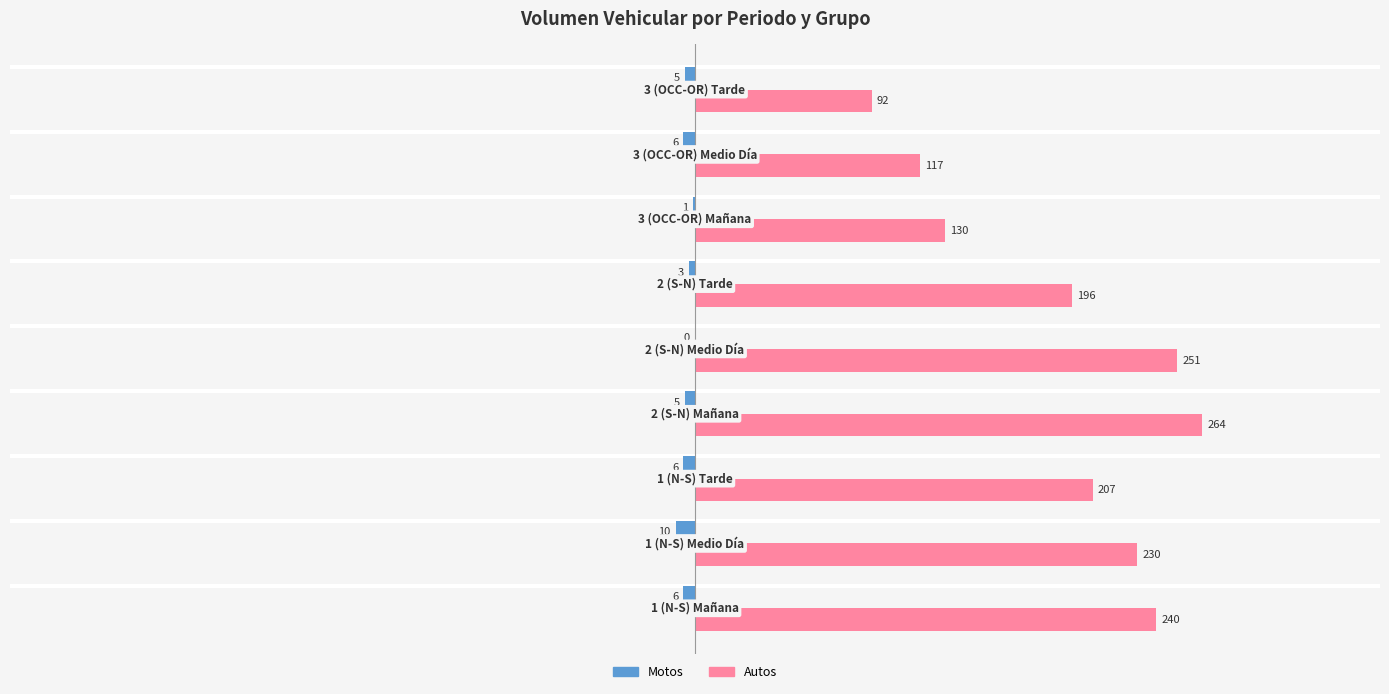

How many series are shown in this chart?

2